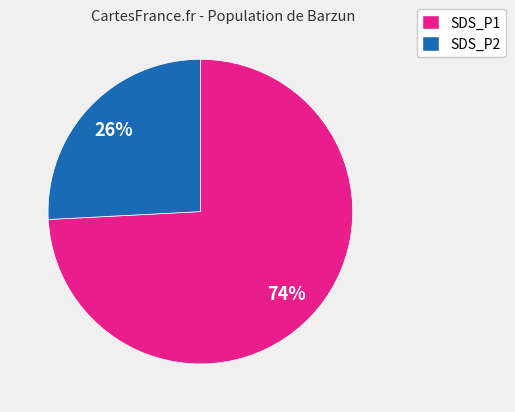

To the nearest percent, what portion does SDS_P1 represent?

74%